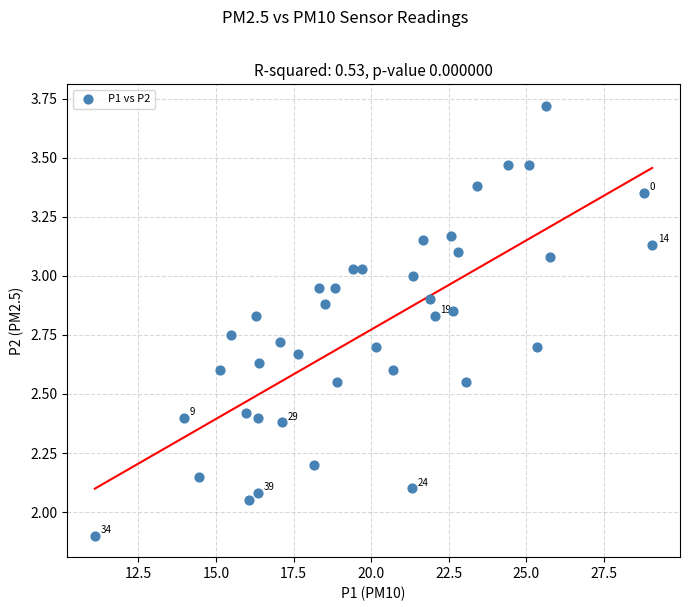

What is the range of X values (max minus min)?

18.0